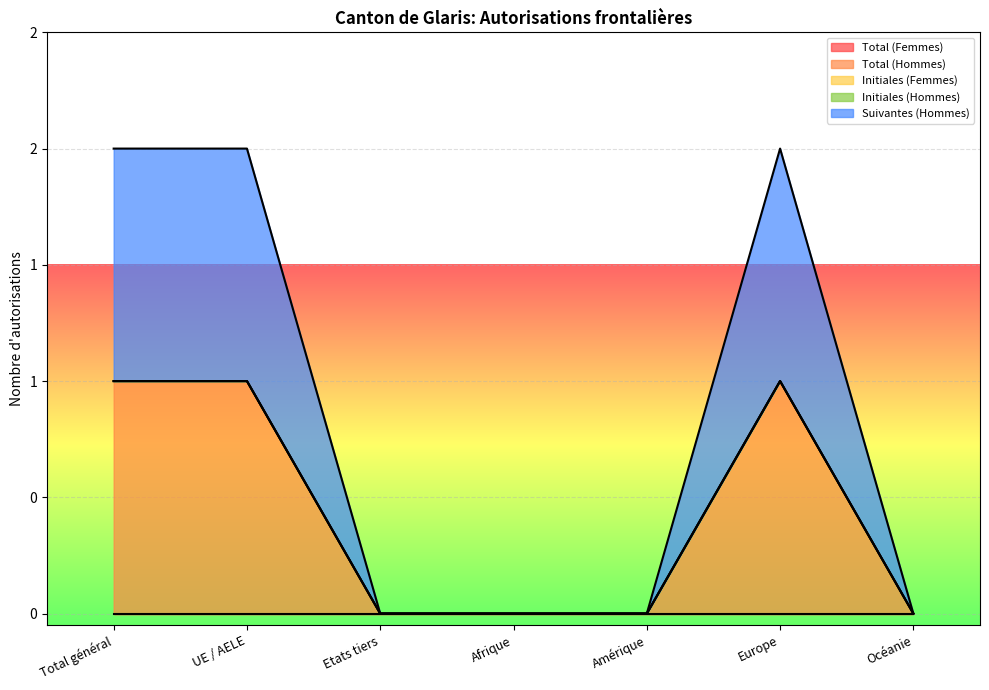

What is the value of the Total (Hommes) point at the 2nd from the left?

1